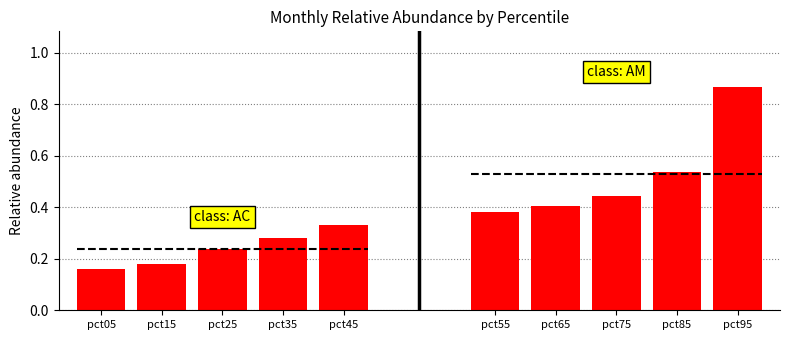

True or false: class: AC has a value of 0.2 at pct25.

True